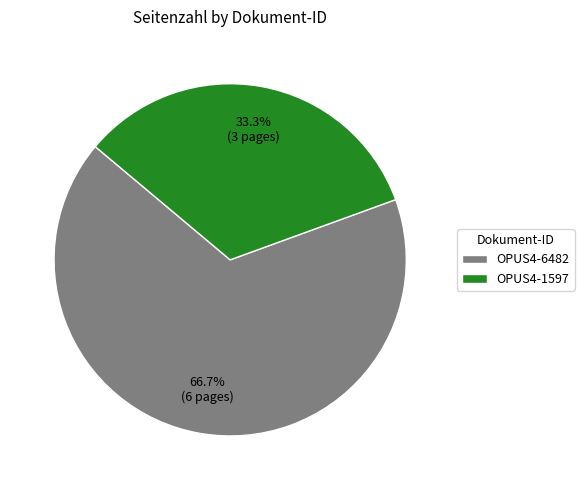

How much of the chart is everything except OPUS4-1597?

66.7%